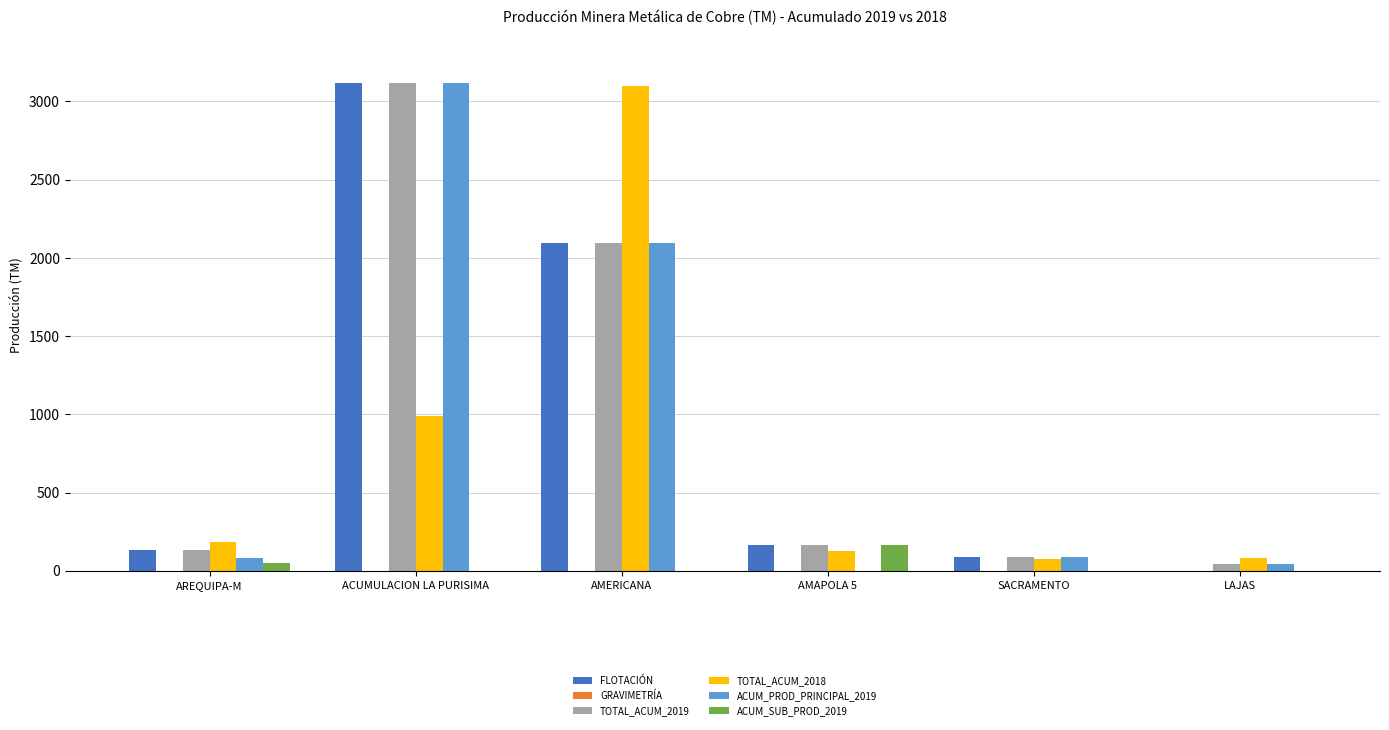

Is the value of TOTAL_ACUM_2018 at ACUMULACION LA PURISIMA greater than the value of ACUM_PROD_PRINCIPAL_2019 at AMAPOLA 5?

Yes